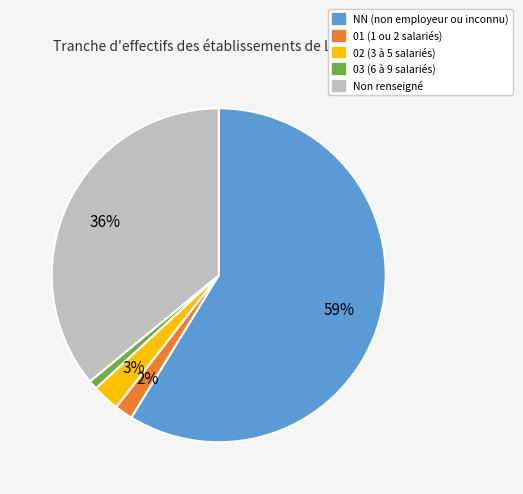

Is there any slice that represents more than half of the pie?

Yes